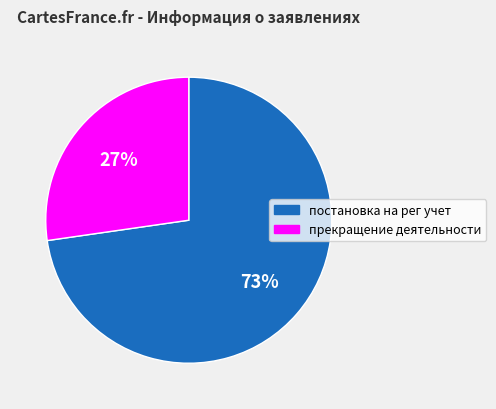

Does any single category account for the majority?

Yes